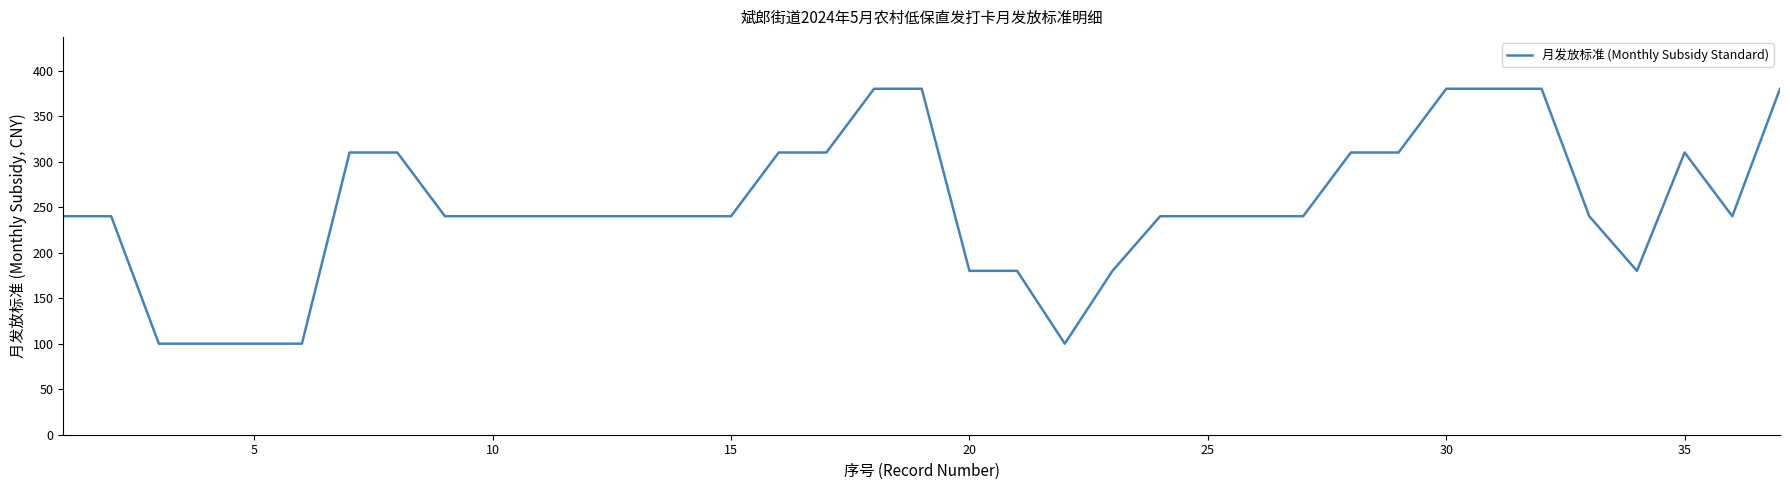

Does the chart have visible grid lines?

No